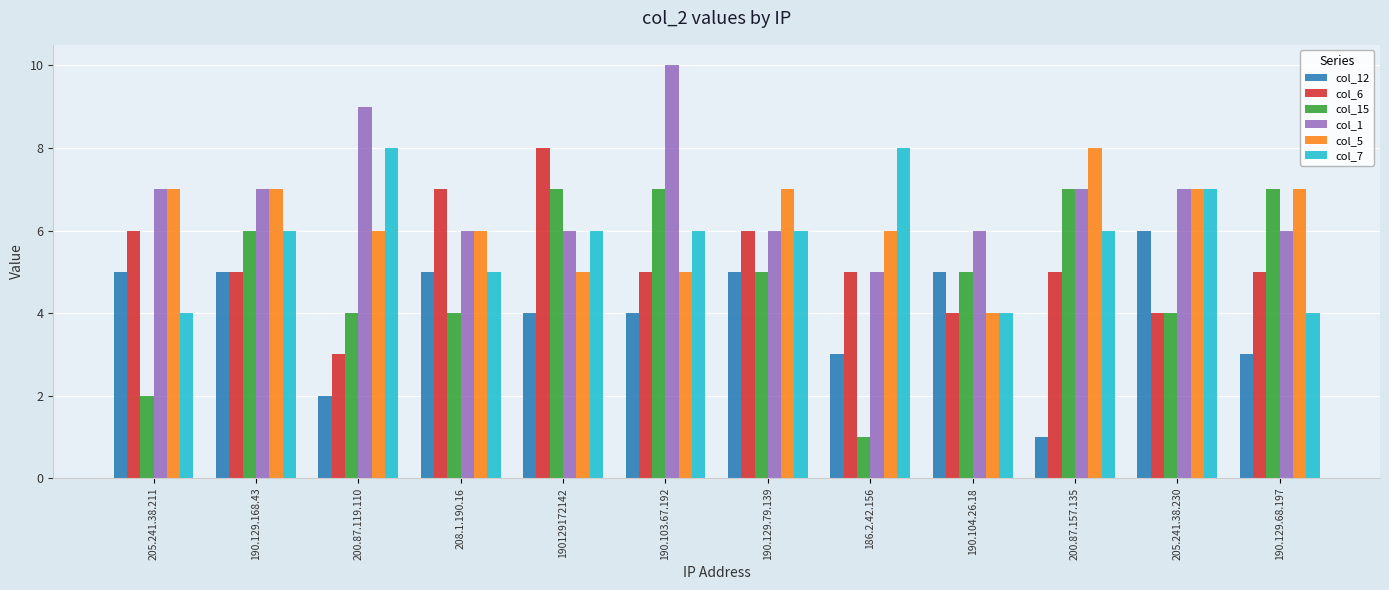

What is the total value across all series at 190.129.79.139?

35